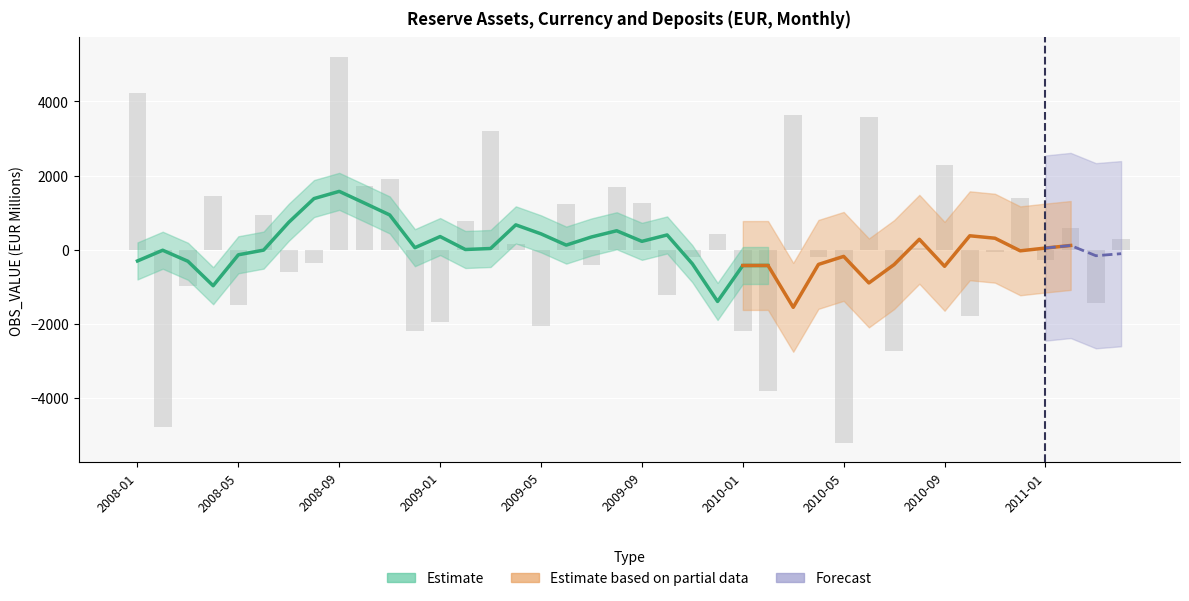

The value of Negative Values at 2009-11 is -196.0. True or false?

True